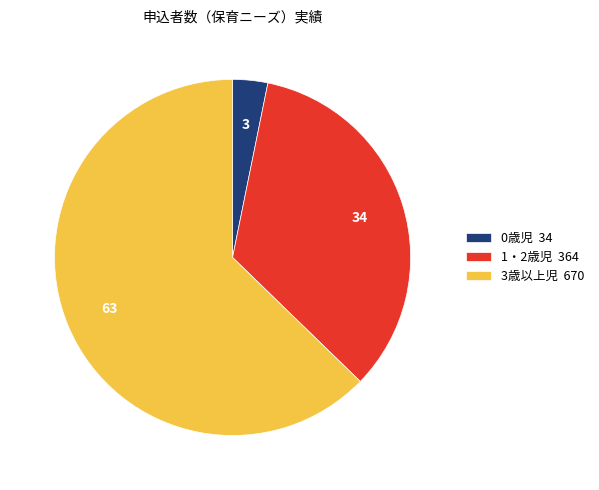

Does 3歳以上児 account for over 50% of the chart?

Yes